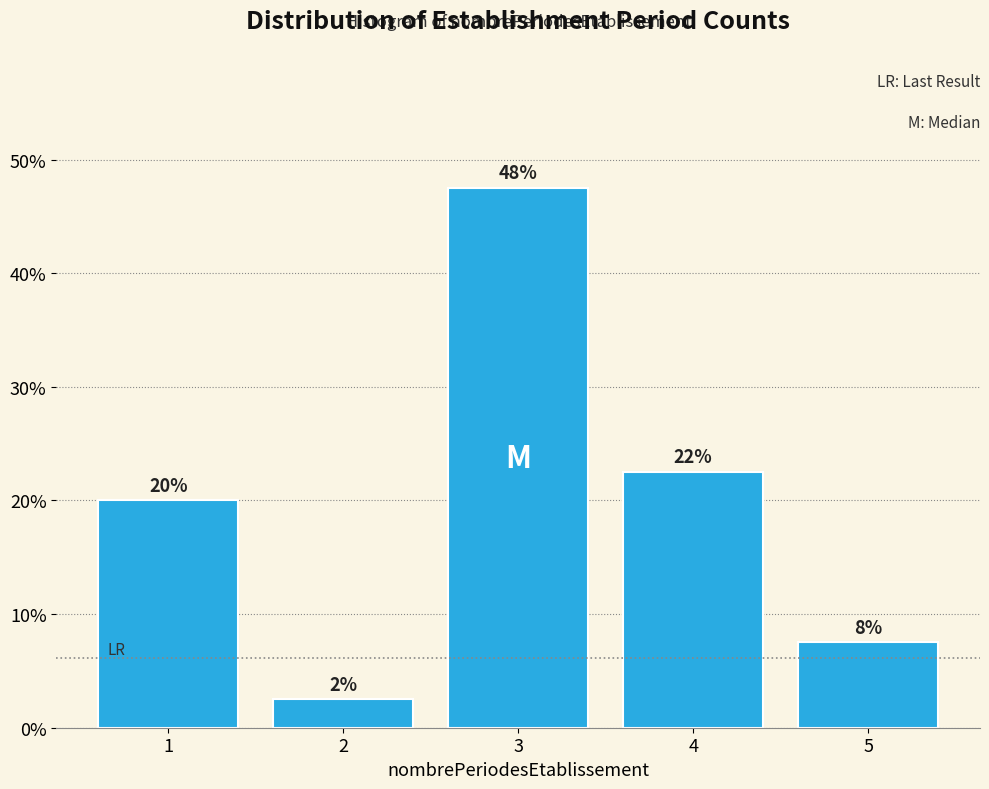

How many bars are there in total?

5